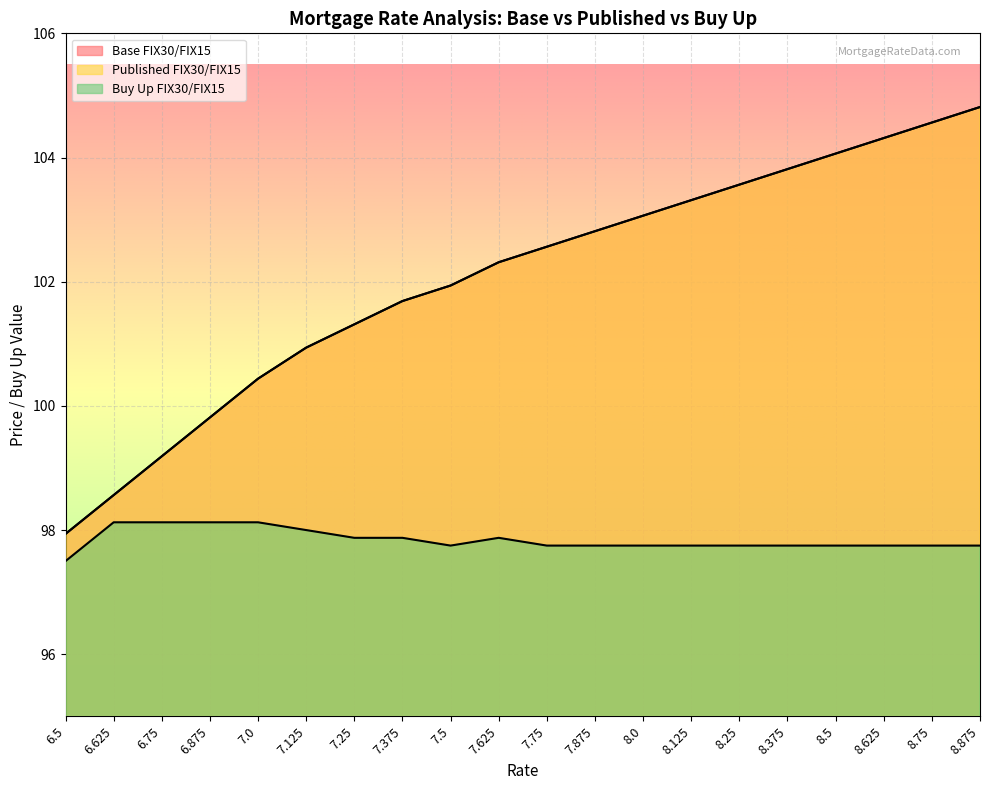

At which category does the chart reach its peak across all series?

8.875